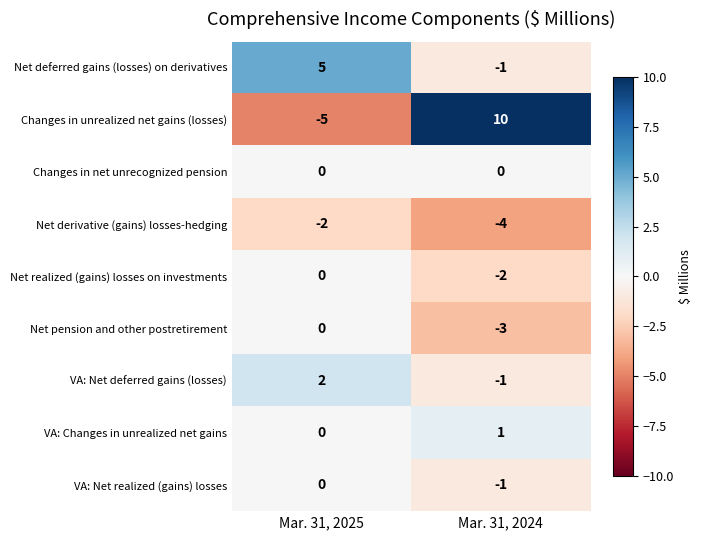

Reading left to right, transcribe all the data shown in this chart.

Net deferred gains (losses) on derivatives: 5	-1
Changes in unrealized net gains (losses): -5	10
Changes in net unrecognized pension: 0	0
Net derivative (gains) losses-hedging: -2	-4
Net realized (gains) losses on investments: 0	-2
Net pension and other postretirement: 0	-3
VA: Net deferred gains (losses): 2	-1
VA: Changes in unrealized net gains: 0	1
VA: Net realized (gains) losses: 0	-1